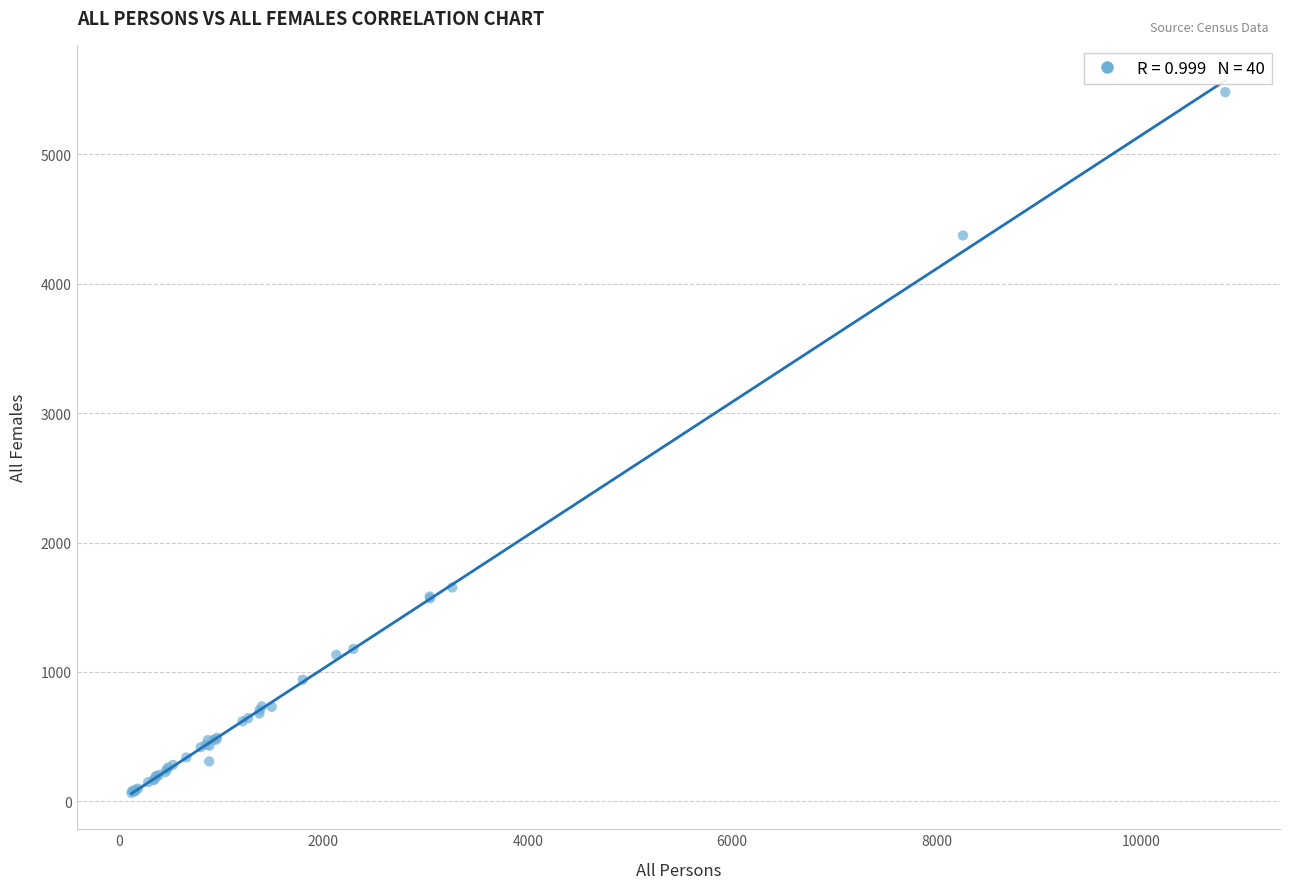

What Y value in the scatter plot is closest to 2773?

1653